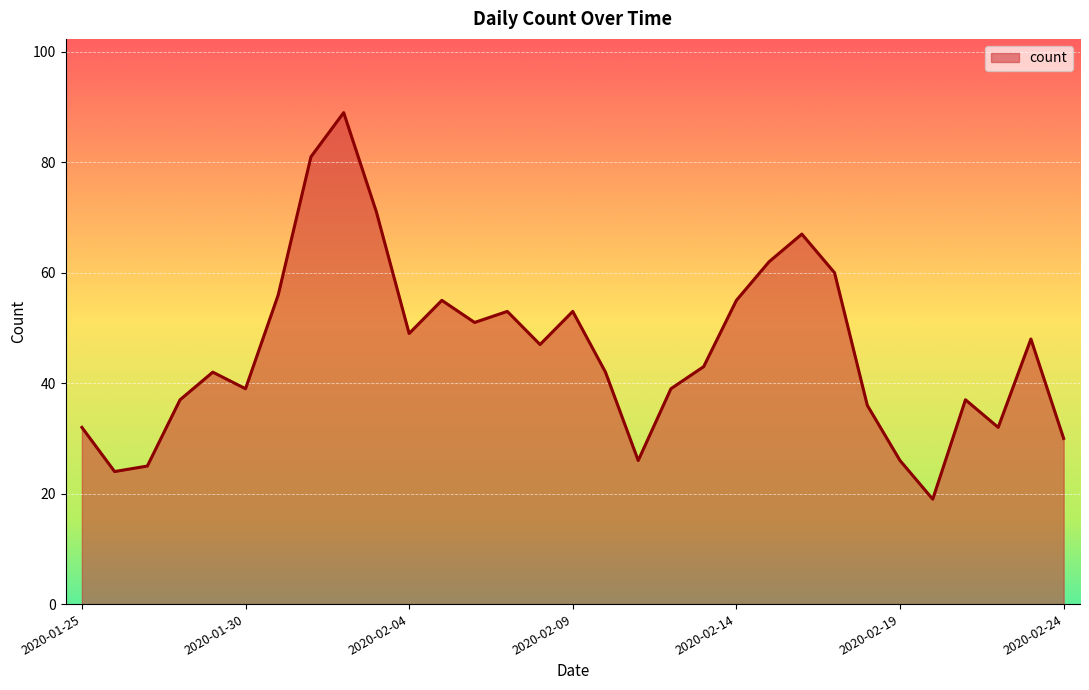

What is the maximum value shown in the chart?

89